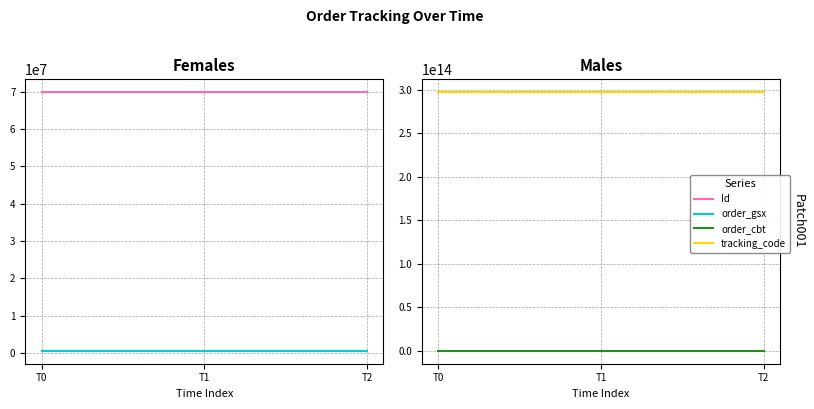

What is the sum of the order_gsx values at T2 and T0?

1167032